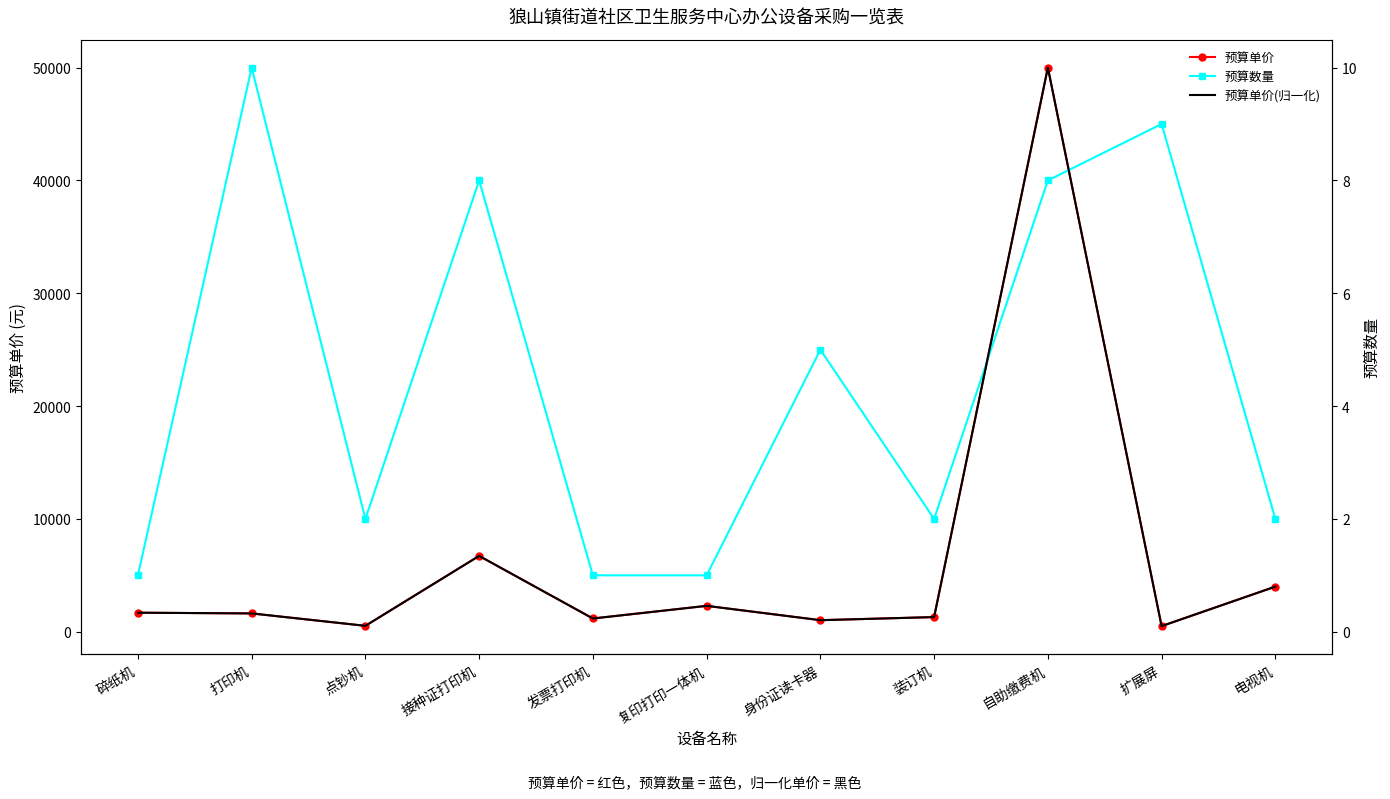

What is the greatest value displayed?

50000.0